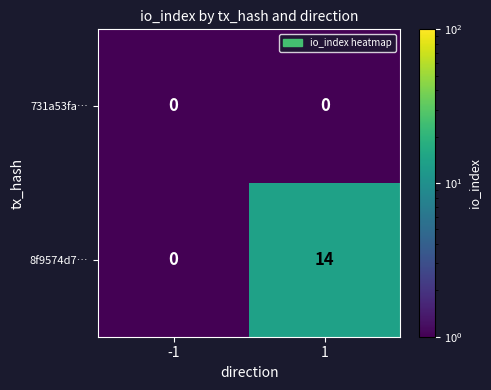

True or false: 731a53fa… has a value of 0 at -1.

True